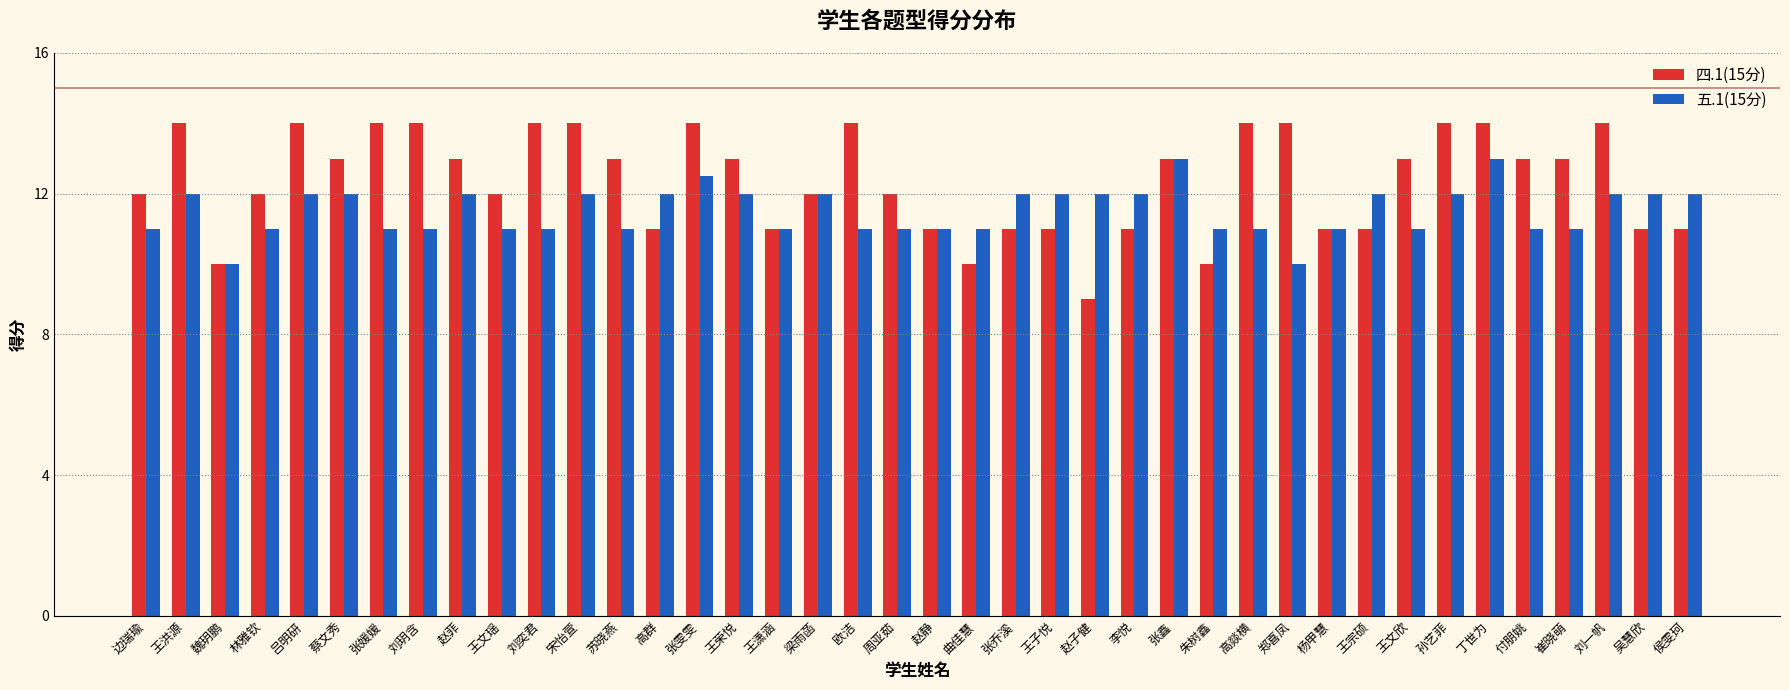

Which series has the widest spread of values?

四.1(15分)